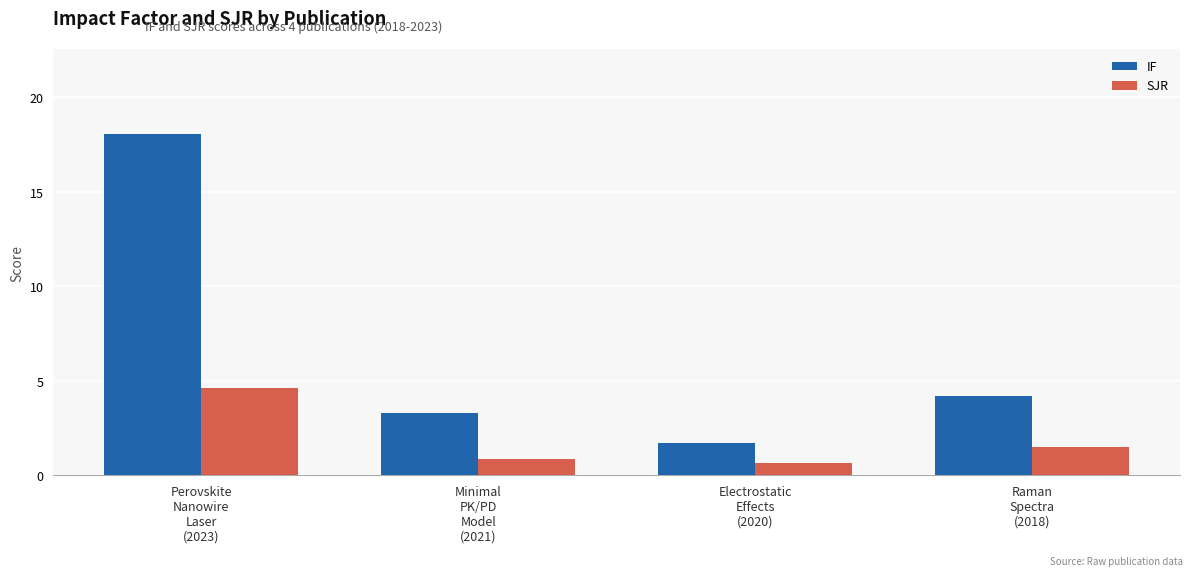

At which label is SJR closest to 2?

Raman
Spectra
(2018)